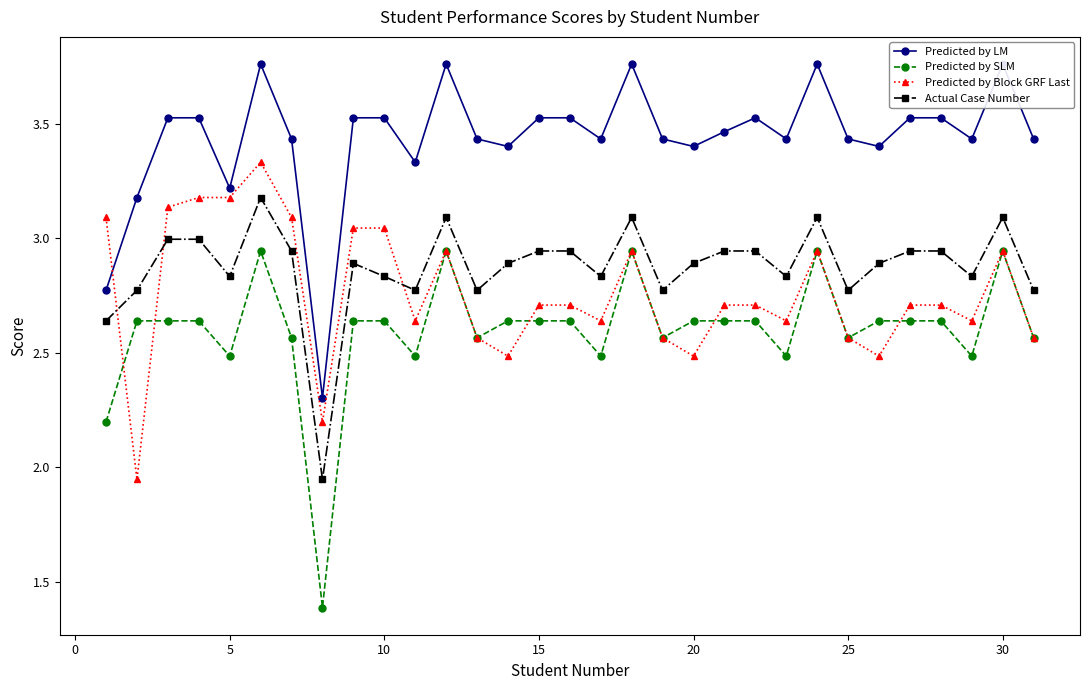

How many values in the Predicted by Block GRF Last series exceed 2?

30